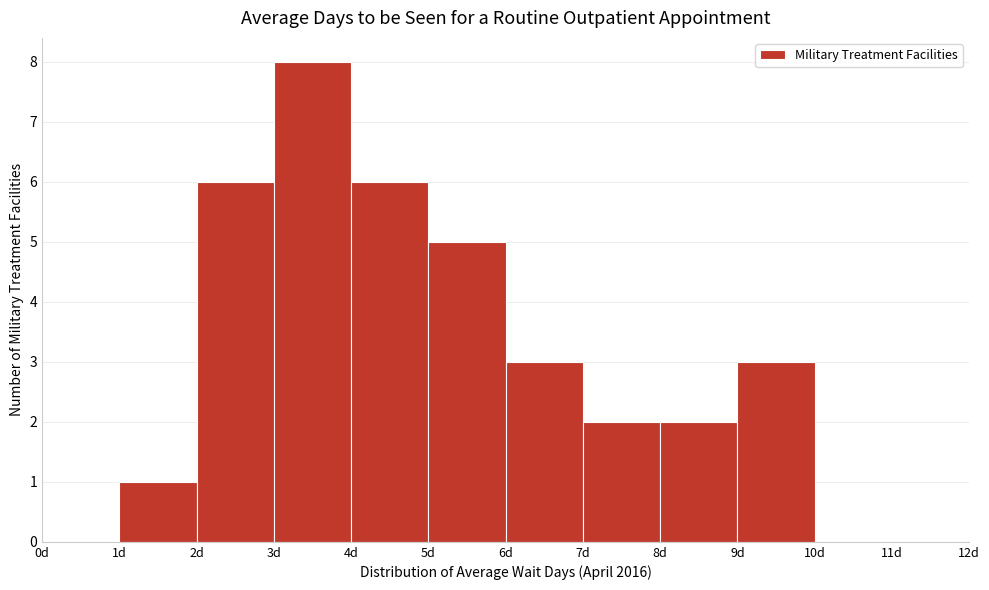

Over which range of the x-axis is the bar tallest?

3 to 4